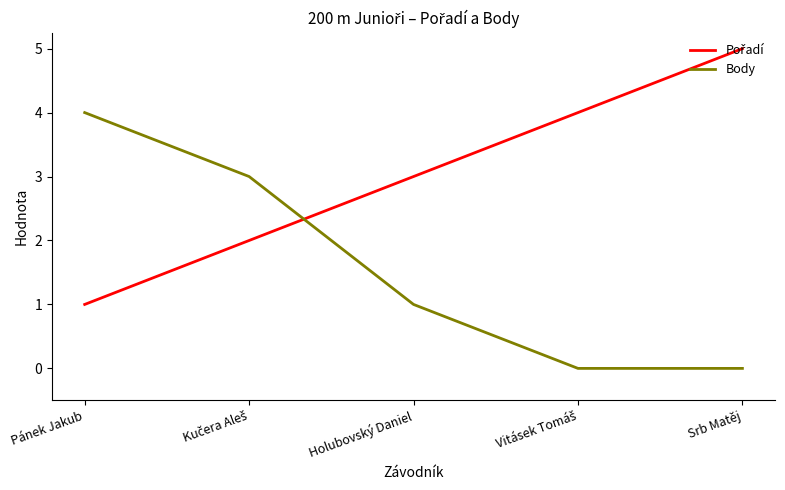

Is it true that Body equals -2 at Srb Matěj?

False